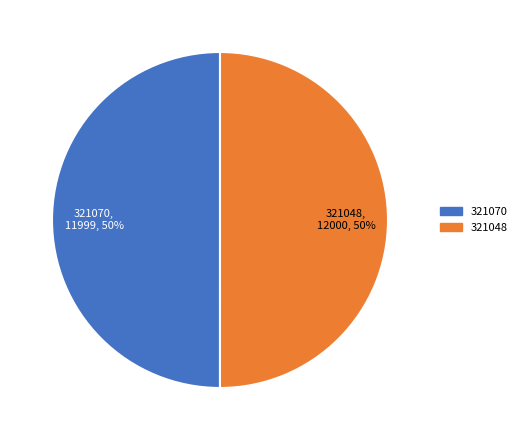

What is the ratio of the value at 321048 to the value at 321070?

1.0